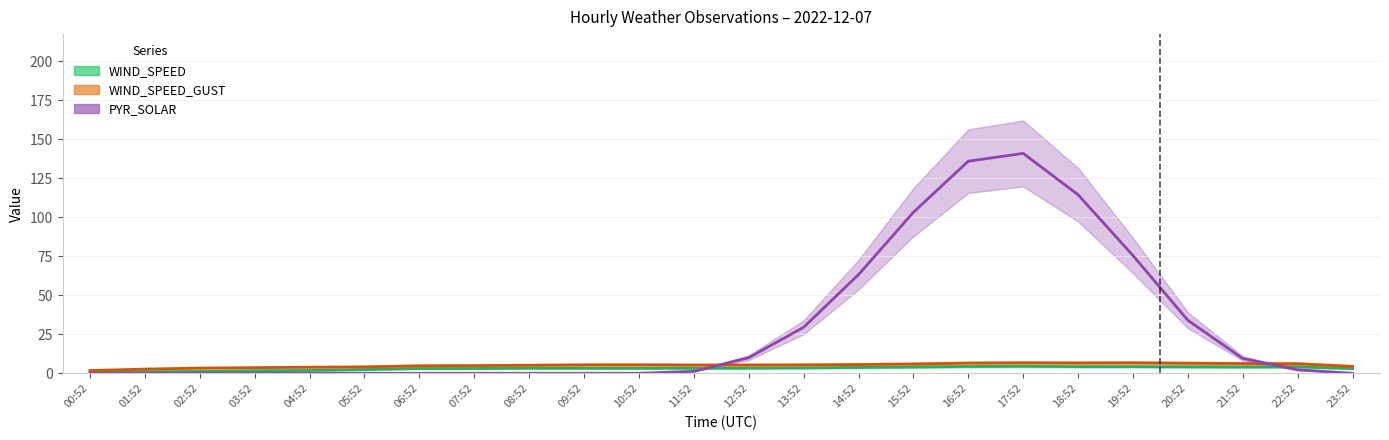

List the labels in order of WIND_SPEED value, largest first.

17:52, 20:52, 16:52, 15:52, 21:52, 18:52, 22:52, 23:52, 14:52, 19:52, 12:52, 13:52, 07:52, 09:52, 08:52, 11:52, 04:52, 06:52, 10:52, 05:52, 01:52, 00:52, 02:52, 03:52